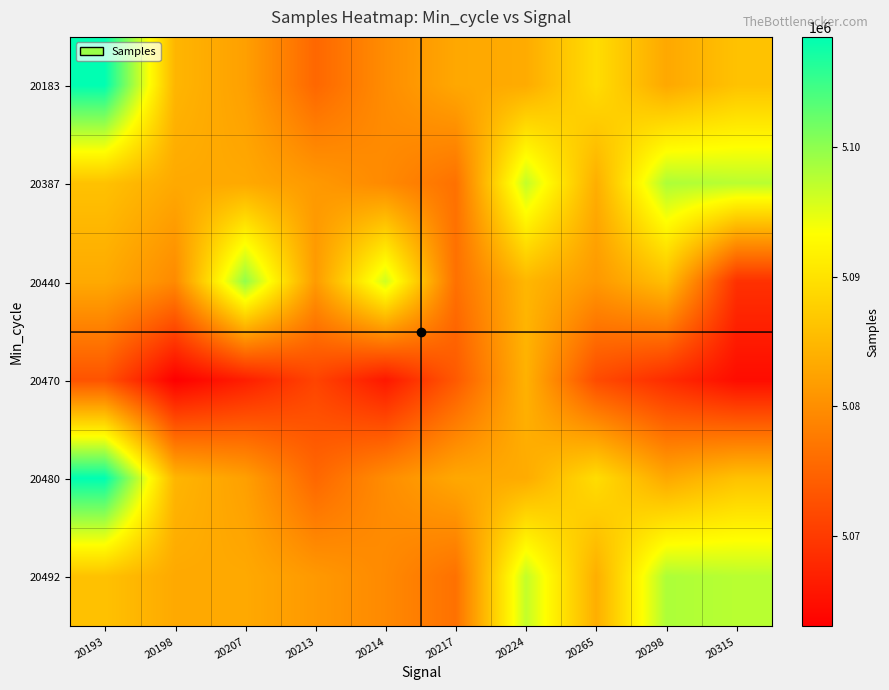

Reading left to right, extract all data points from this chart.

20183: 20193=5108505	20198=5084679	20207=5082066	20213=5075313	20214=5079820	20217=5083011	20224=5083437	20265=5089338	20298=5083035	20315=5086106
20387: 20193=5086054	20198=5083174	20207=5083150	20213=5081261	20214=5079418	20217=5076487	20224=5096905	20265=5083786	20298=5098192	20315=5097528
20440: 20193=5083222	20198=5079471	20207=5099715	20213=5081473	20214=5096151	20217=5076411	20224=5084787	20265=5081159	20298=5085778	20315=5068847
20470: 20193=5072904	20198=5062994	20207=5066622	20213=5071115	20214=5065902	20217=5073672	20224=5084194	20265=5072019	20298=5068306	20315=5064519
20480: 20193=5108505	20198=5084679	20207=5082066	20213=5075313	20214=5079820	20217=5083011	20224=5083437	20265=5089338	20298=5083035	20315=5086106
20492: 20193=5086054	20198=5083174	20207=5083150	20213=5081261	20214=5079418	20217=5076487	20224=5096905	20265=5083786	20298=5098192	20315=5097528